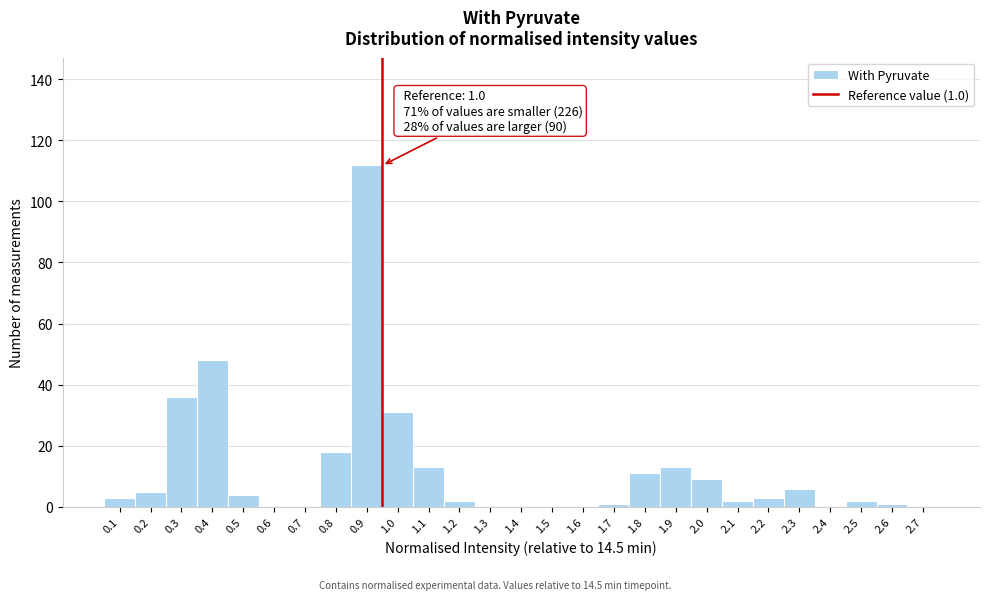

Reading left to right, transcribe all the data shown in this chart.

0.1=3	0.2=5	0.3=36	0.4=48	0.5=4	0.6=0	0.7=0	0.8=18	0.9=112	1.0=31	1.1=13	1.2=2	1.3=0	1.4=0	1.5=0	1.6=0	1.7=1	1.8=11	1.9=13	2.0=9	2.1=2	2.2=3	2.3=6	2.4=0	2.5=2	2.6=1	2.7=0